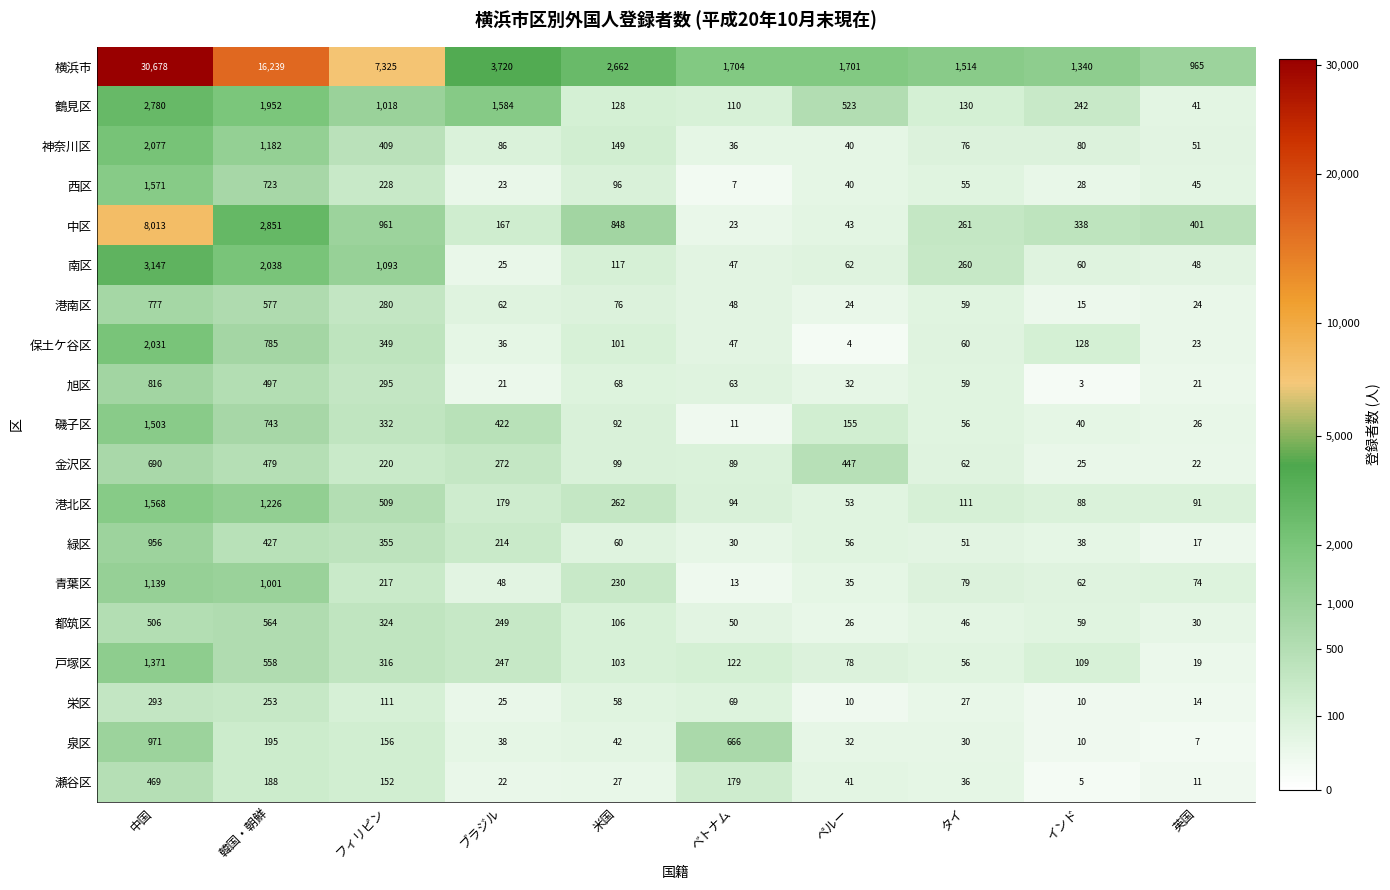

At 英国, list the series in order from smallest to largest.

泉区, 瀬谷区, 栄区, 緑区, 戸塚区, 旭区, 金沢区, 保土ケ谷区, 港南区, 磯子区, 都筑区, 鶴見区, 西区, 南区, 神奈川区, 青葉区, 港北区, 中区, 横浜市